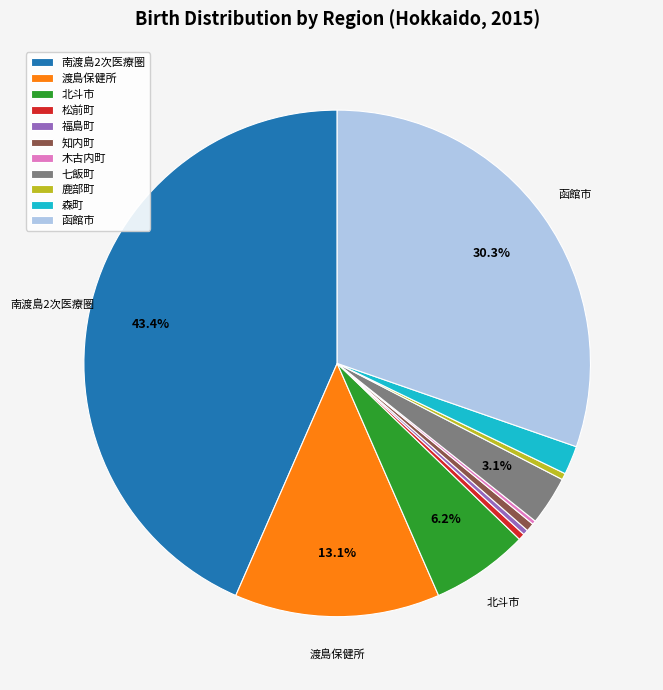

What is the largest slice in the pie chart?

南渡島2次医療圏